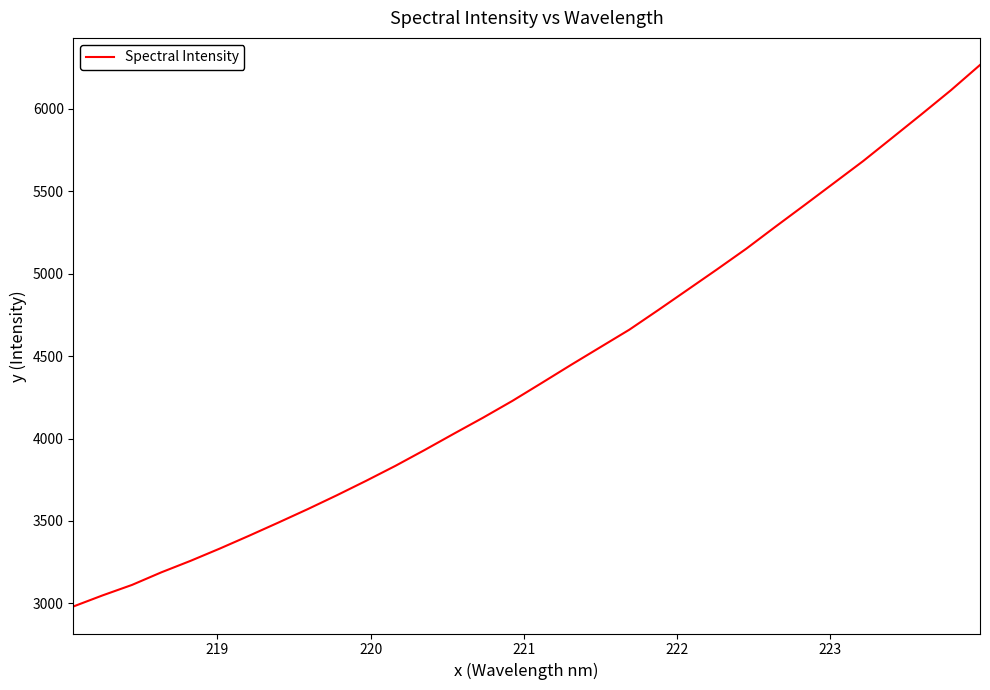

What is the greatest value displayed?

6267.0